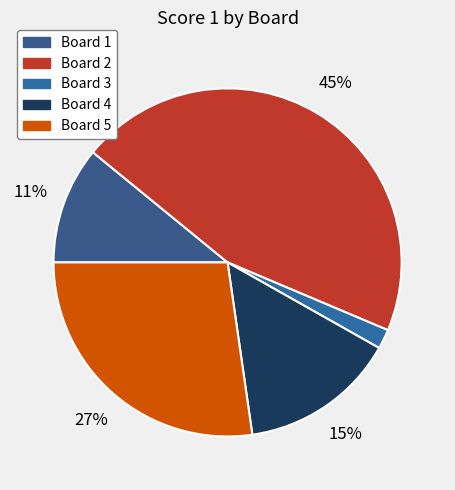

What percentage is the Board 4 slice, to the nearest percent?

15%